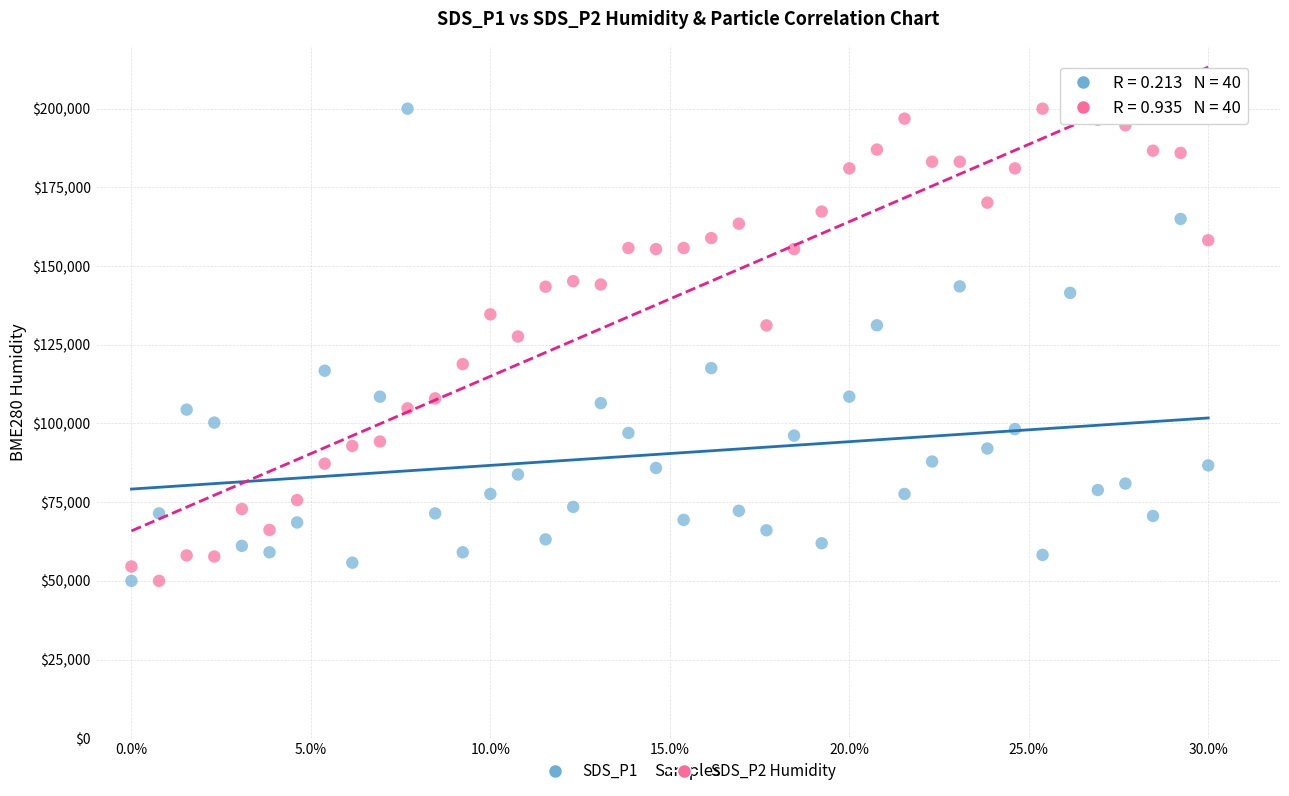

Across all series, what Y value is closest to 125000?

127634.7